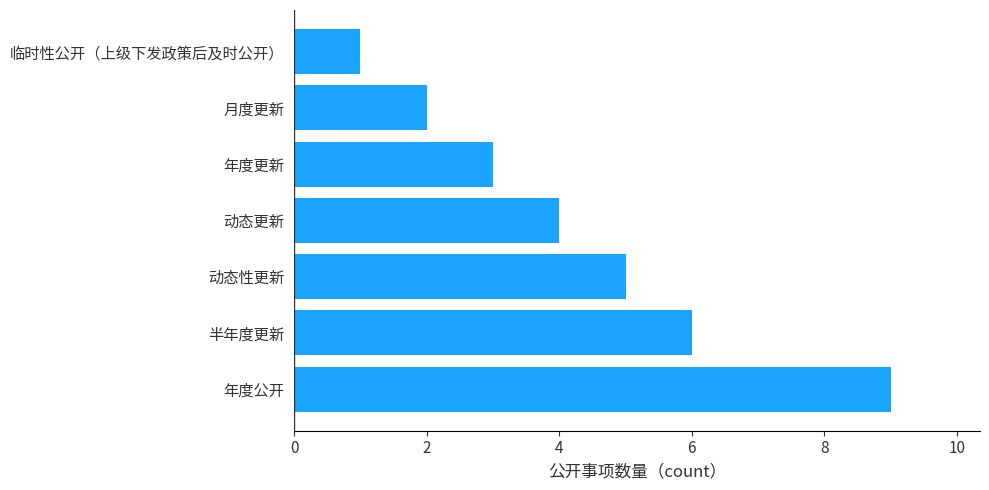

Are the bars grouped side by side (vs. stacked)?

No